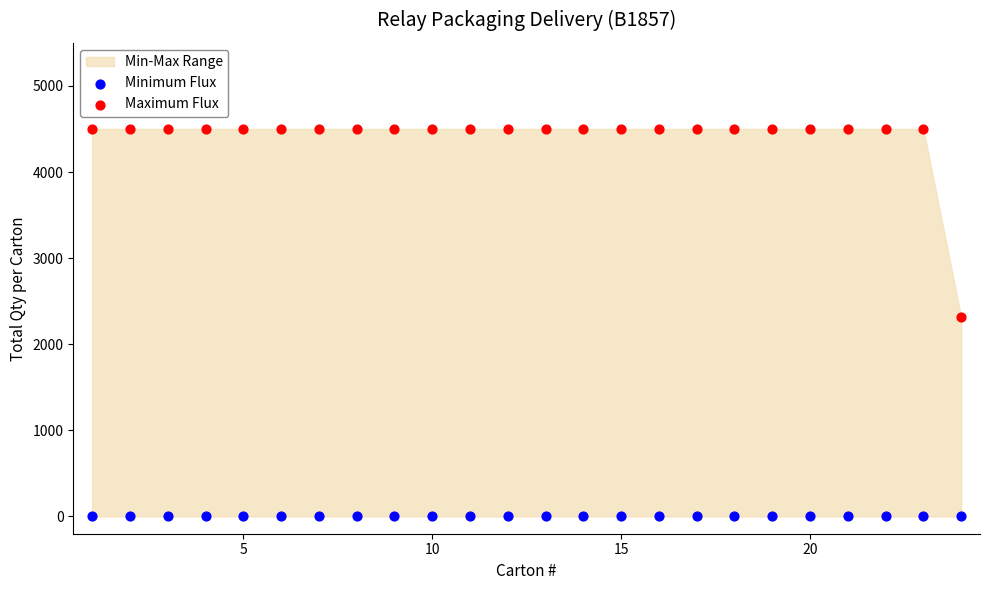

Which series reaches the maximum Y coordinate?

Maximum Flux